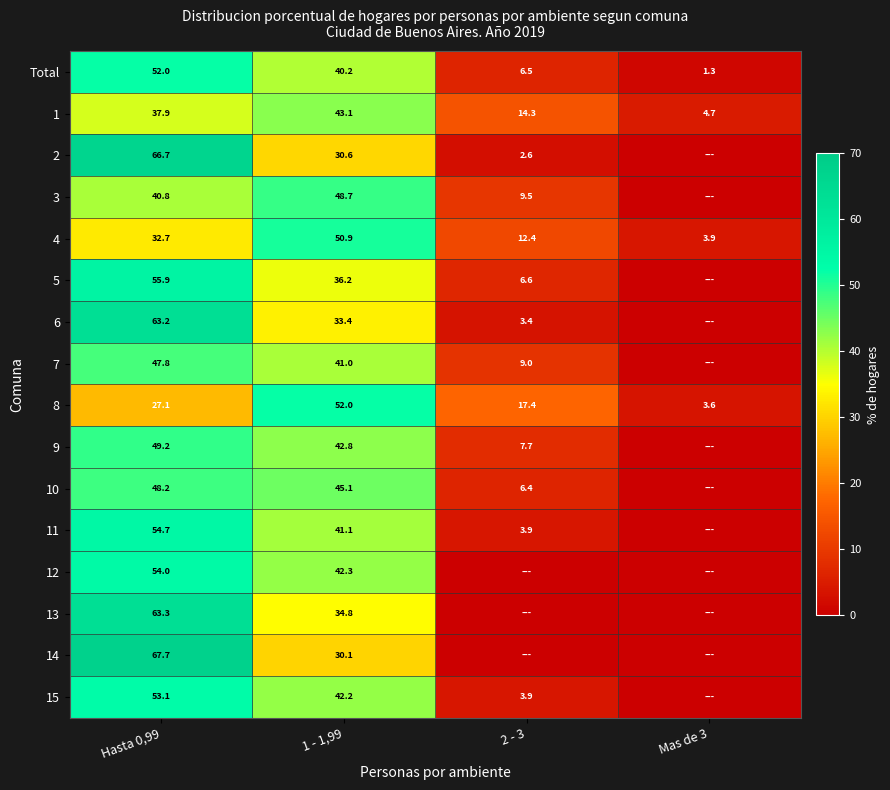

Is it true that Total equals 13.3 at 1 - 1,99?

False